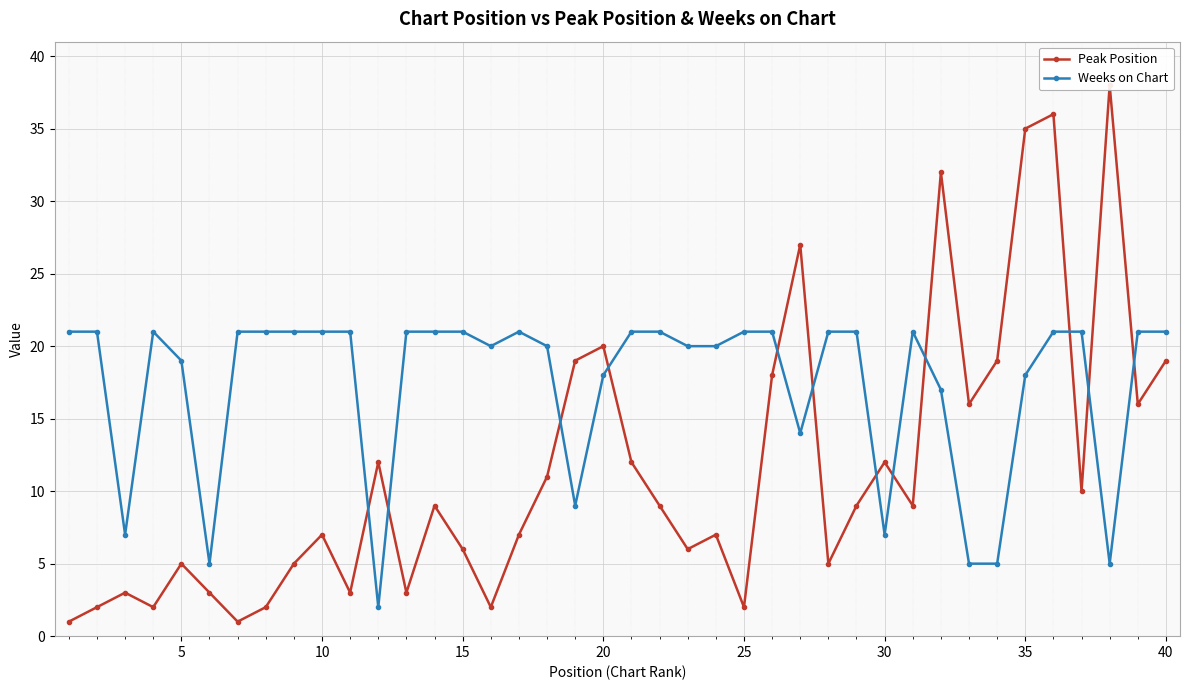

Which series has the widest spread of values?

Peak Position